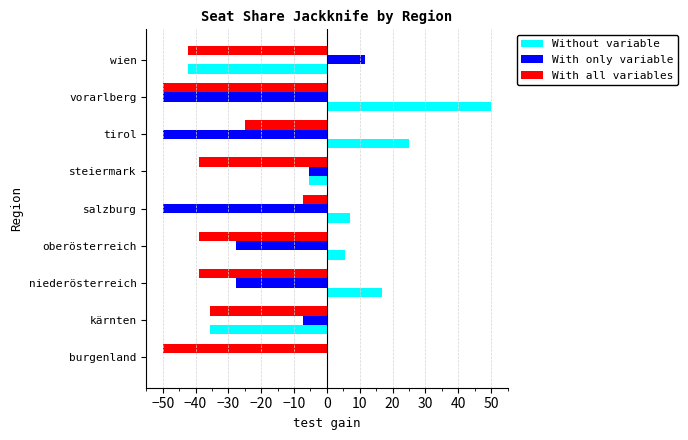

What value does the With all variables series have at oberösterreich?

-38.9